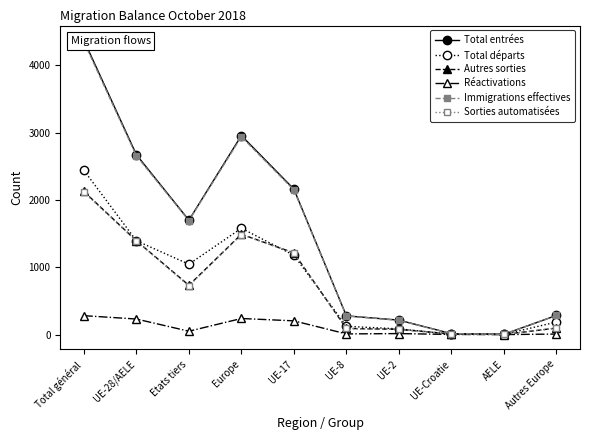

At which label does Immigrations effectives reach its peak?

Total général